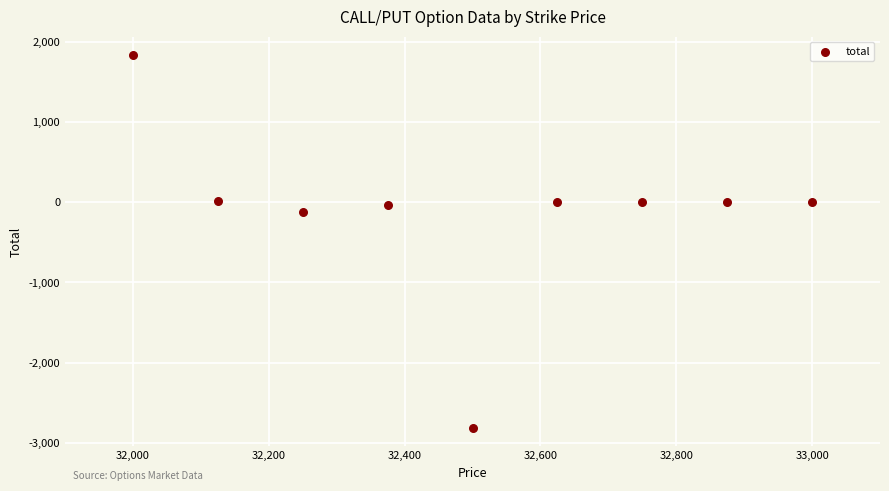

What is the average Y value?

-125